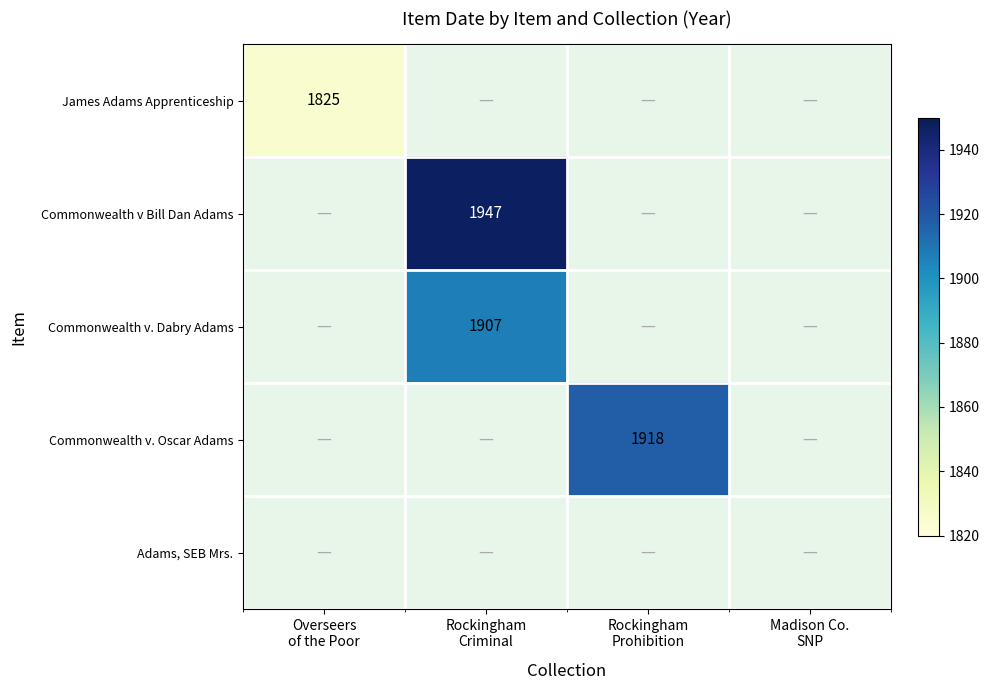

At how many categories does at least one series exceed 1854?

2